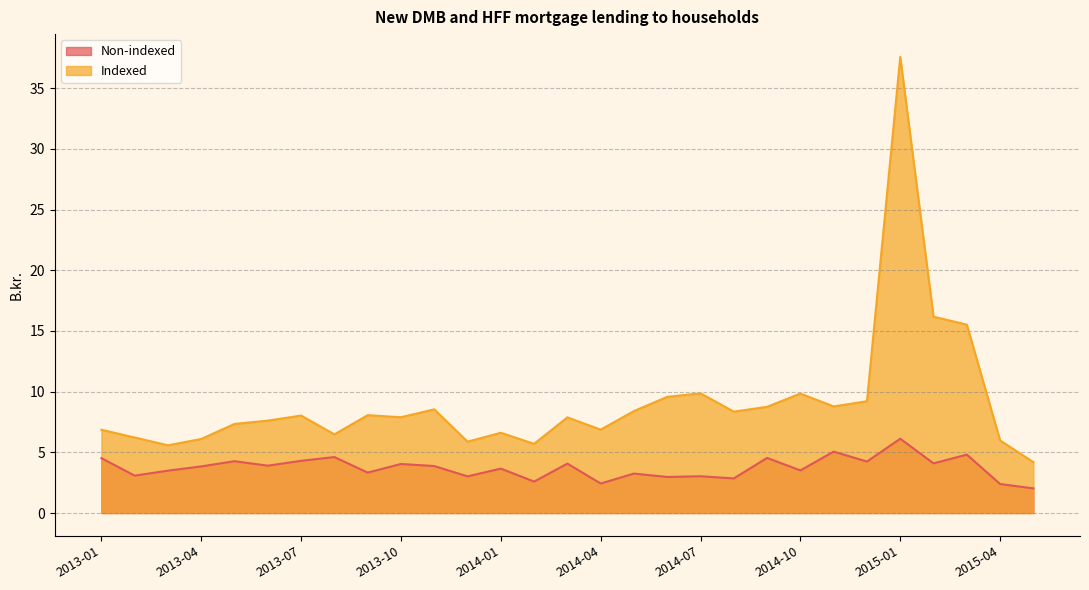

What is the difference between the maximum and minimum values in the Indexed series?

33.4